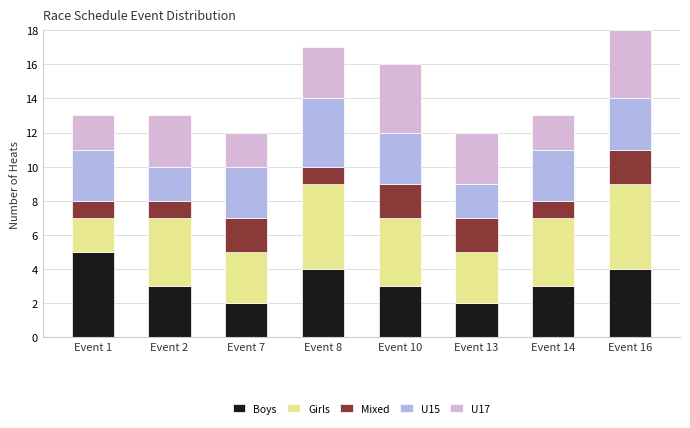

What is the difference between the maximum and second lowest values in the Boys series?

3